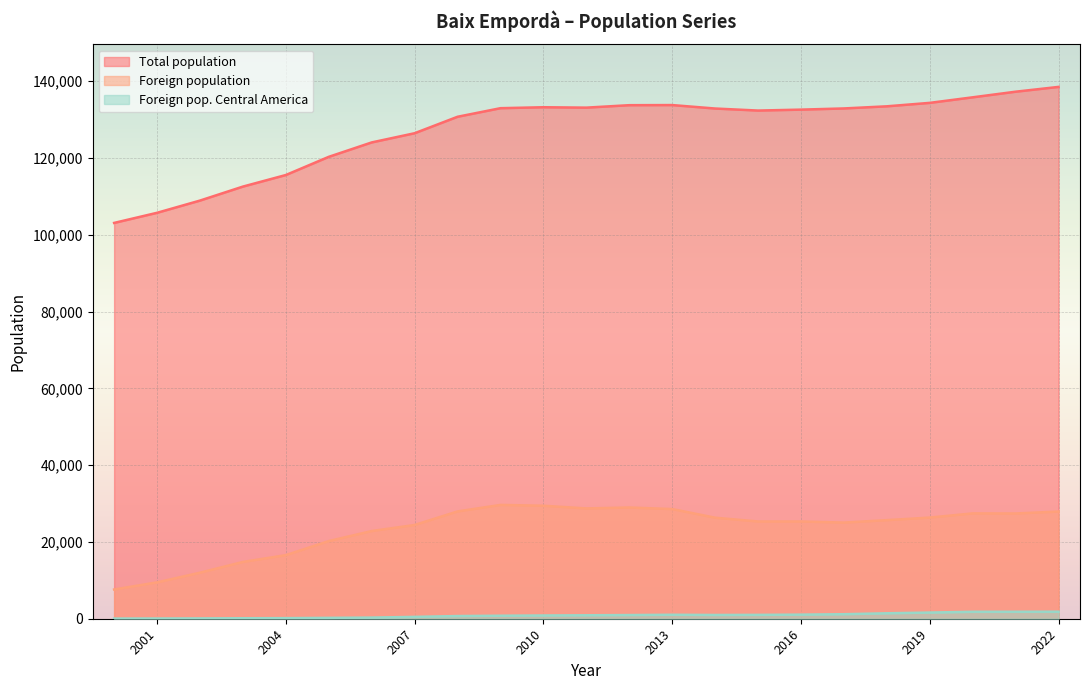

Which series has the widest spread of values?

Total population